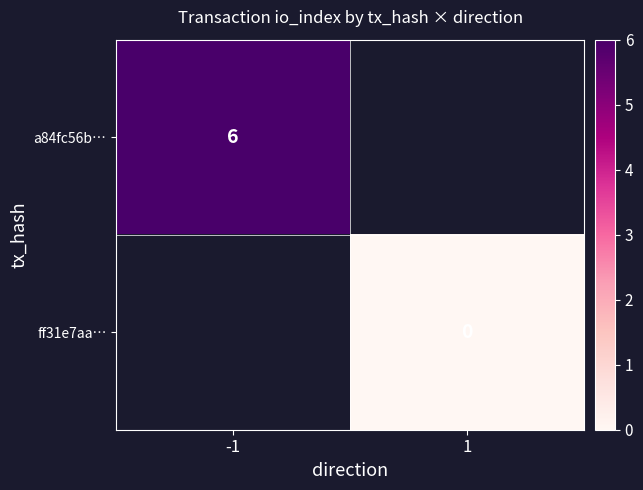

The a84fc56b… series shows 3 at -1. True or false?

False